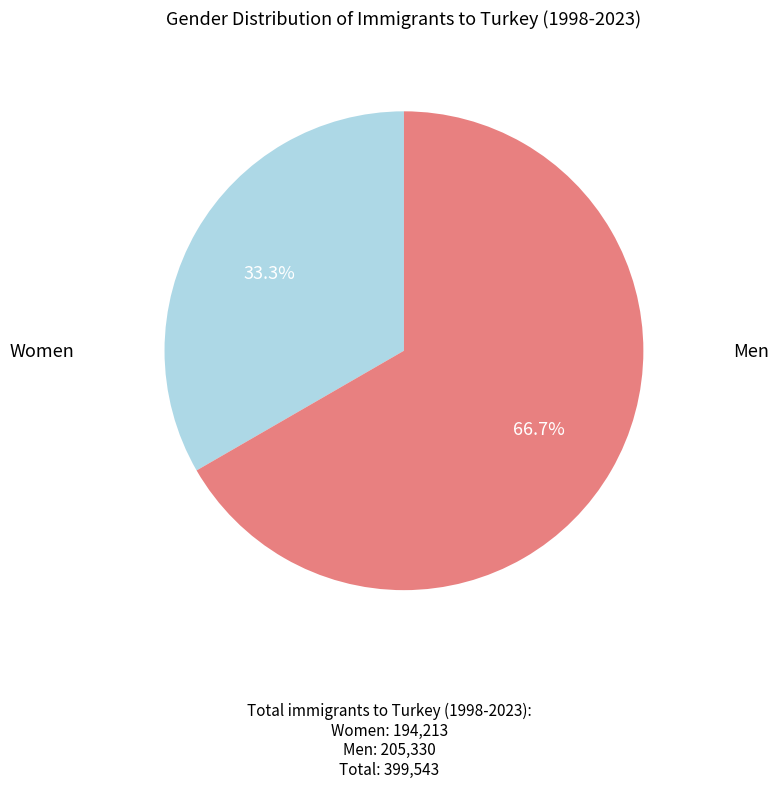

To the nearest percent, what is the average slice percentage?

50%